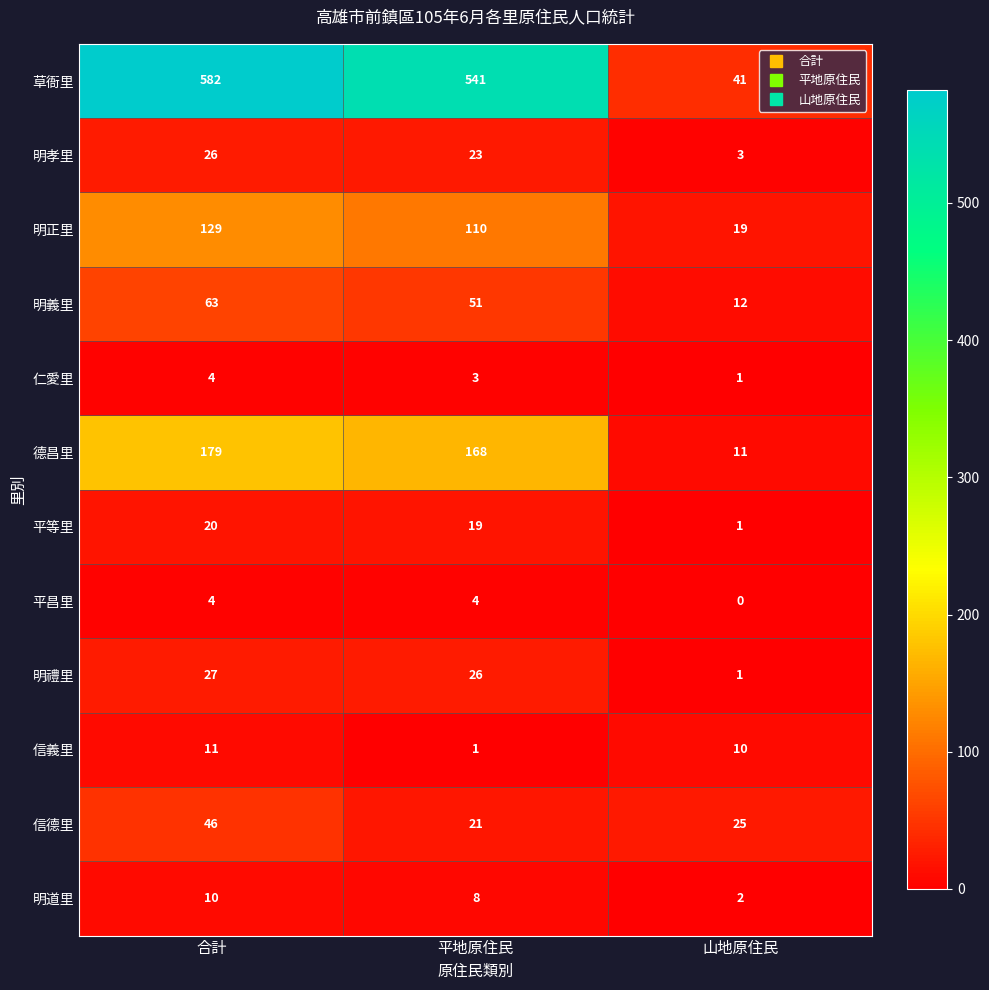

What is the difference between the highest and lowest values at 合計?

578